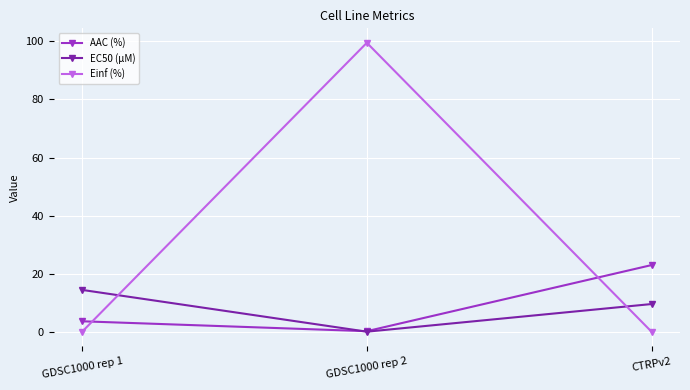

Between GDSC1000 rep 1 and CTRPv2, which series saw the biggest shift?

AAC (%)